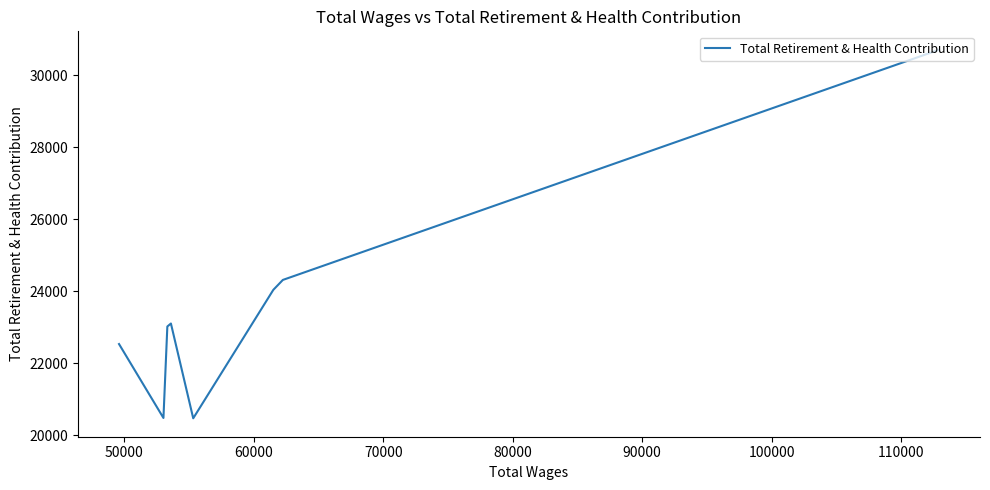

What is the minimum value shown in the chart?

20476